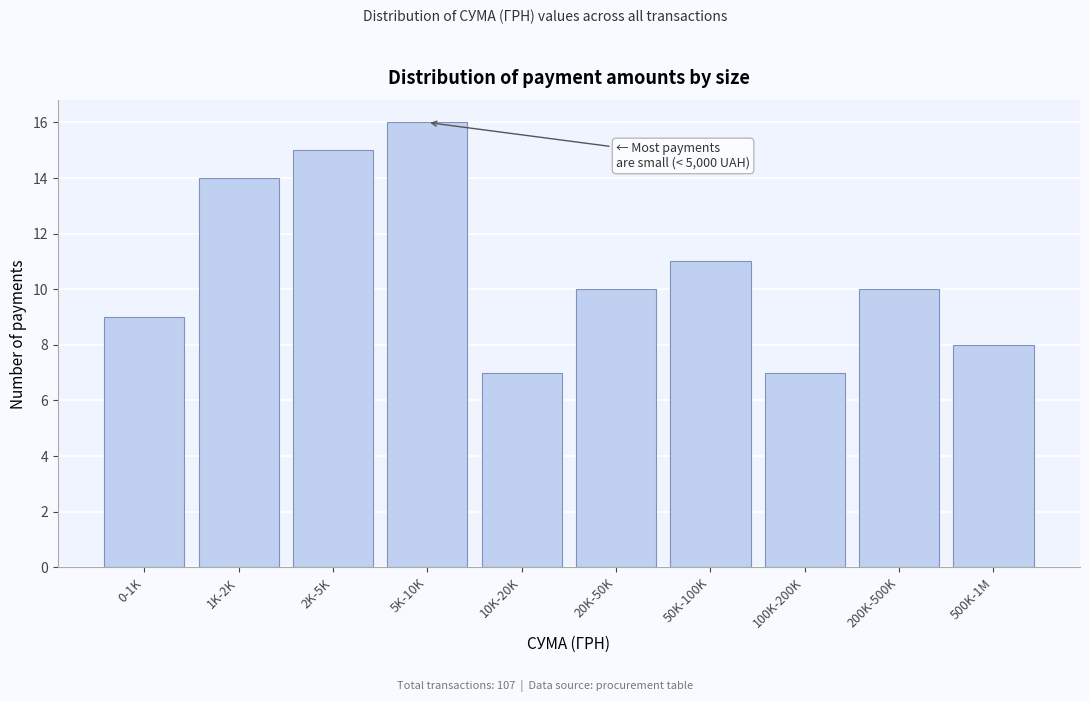

Reading left to right, extract all data points from this chart.

9	14	15	16	7	10	11	7	10	8